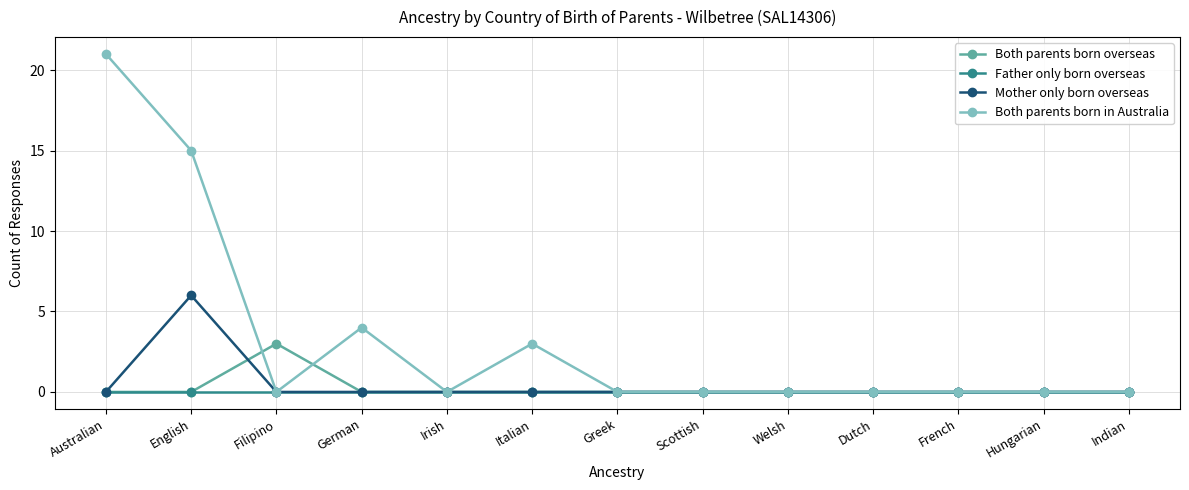

Which series has the largest total across all categories?

Both parents born in Australia